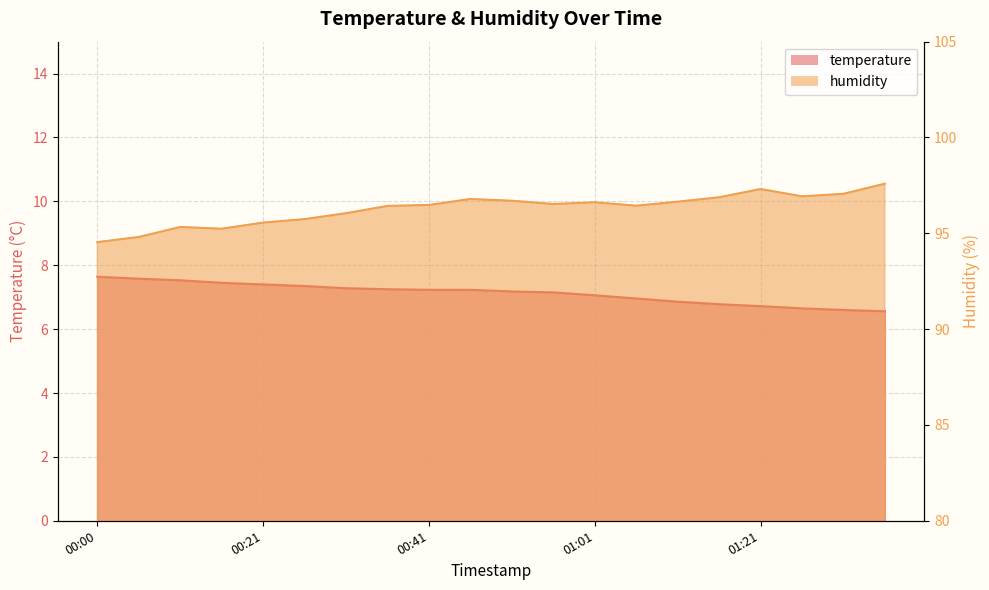

The humidity series shows 96.8 at 00:46. True or false?

True